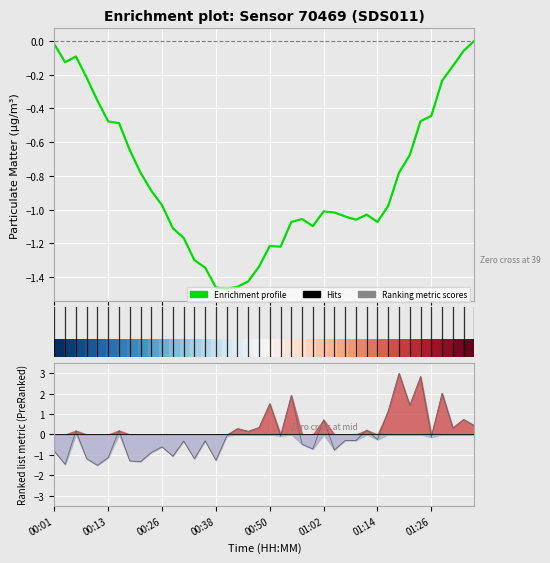

At how many categories does at least one series exceed 2?

3